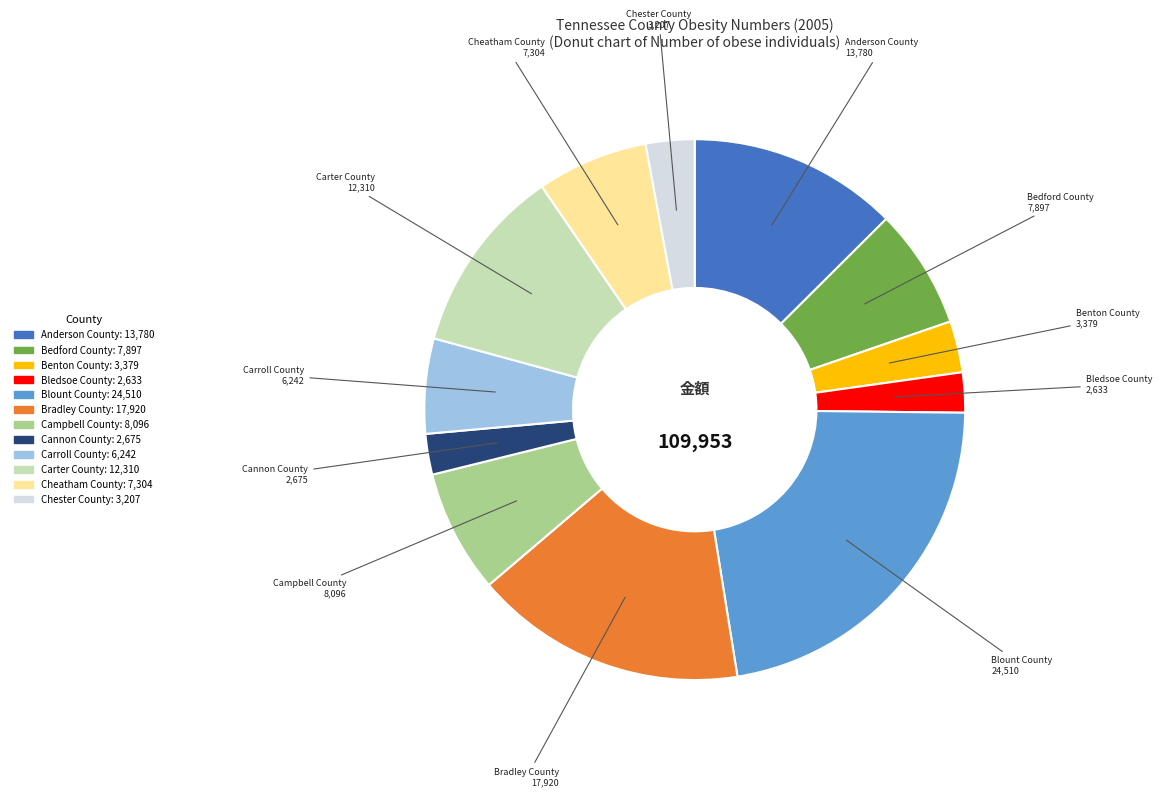

Is the sum of Cannon County and Bledsoe County greater than half?

No